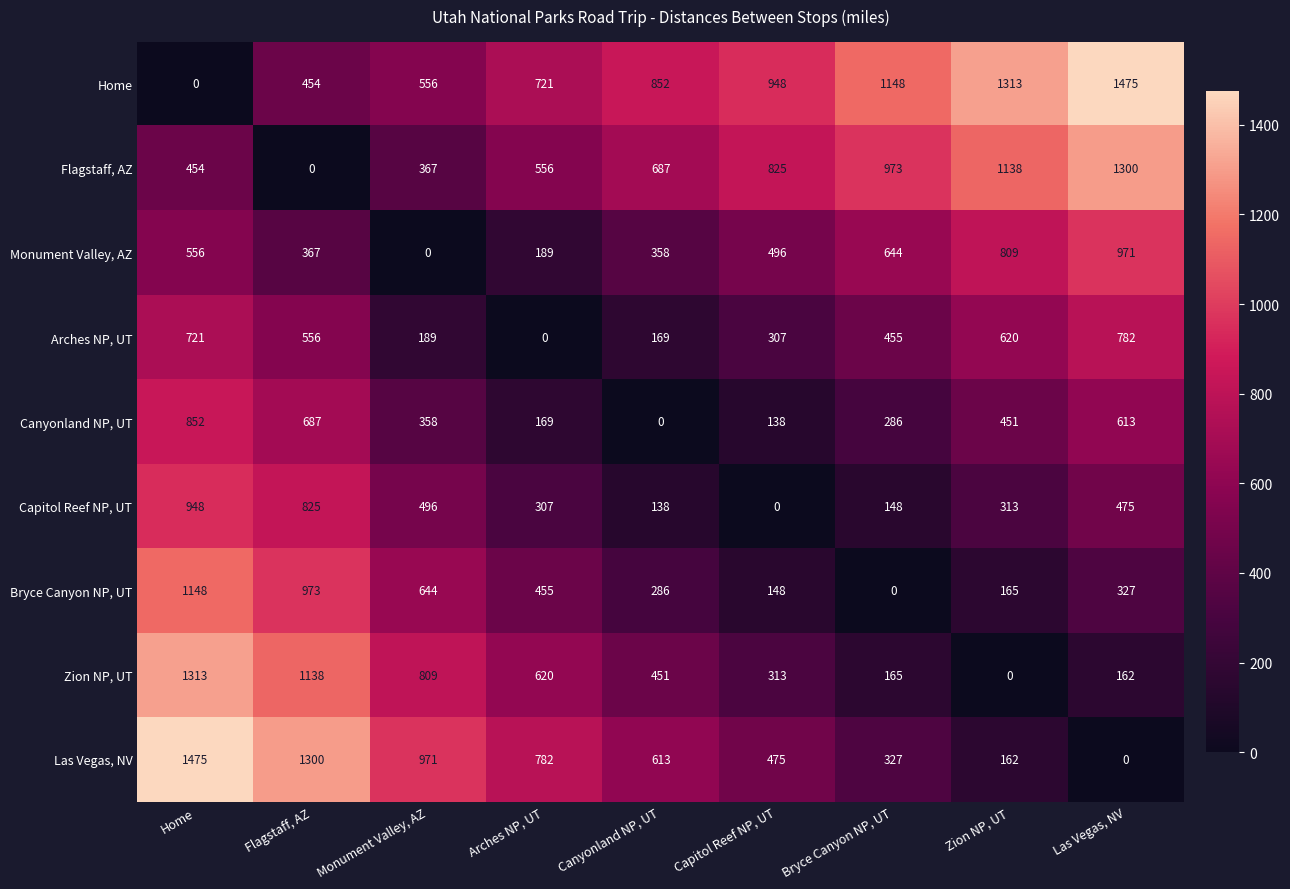

What is the difference between the highest and lowest values at Canyonland NP, UT?

852